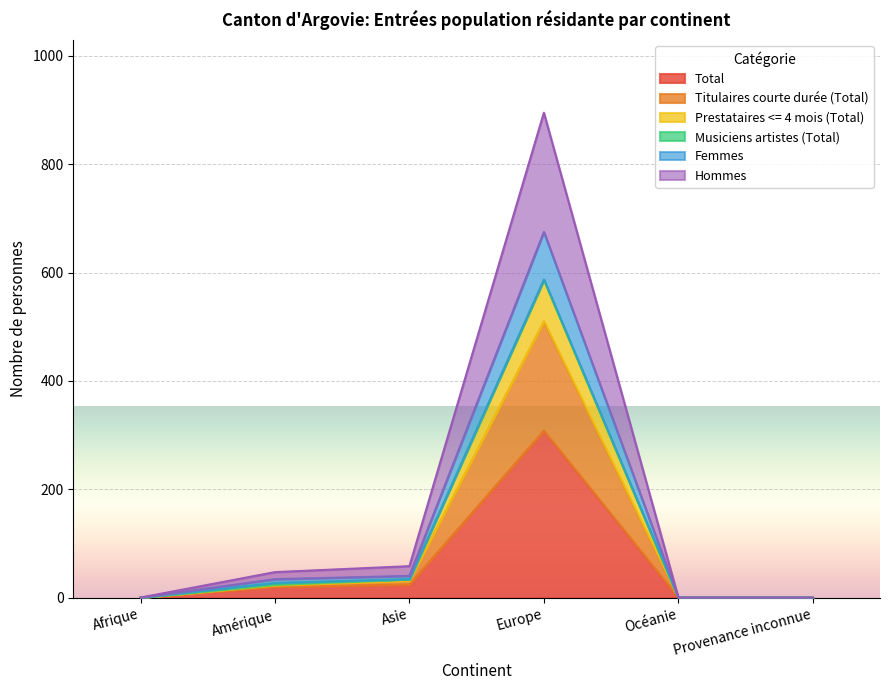

True or false: Total and Femmes intersect in this chart.

False